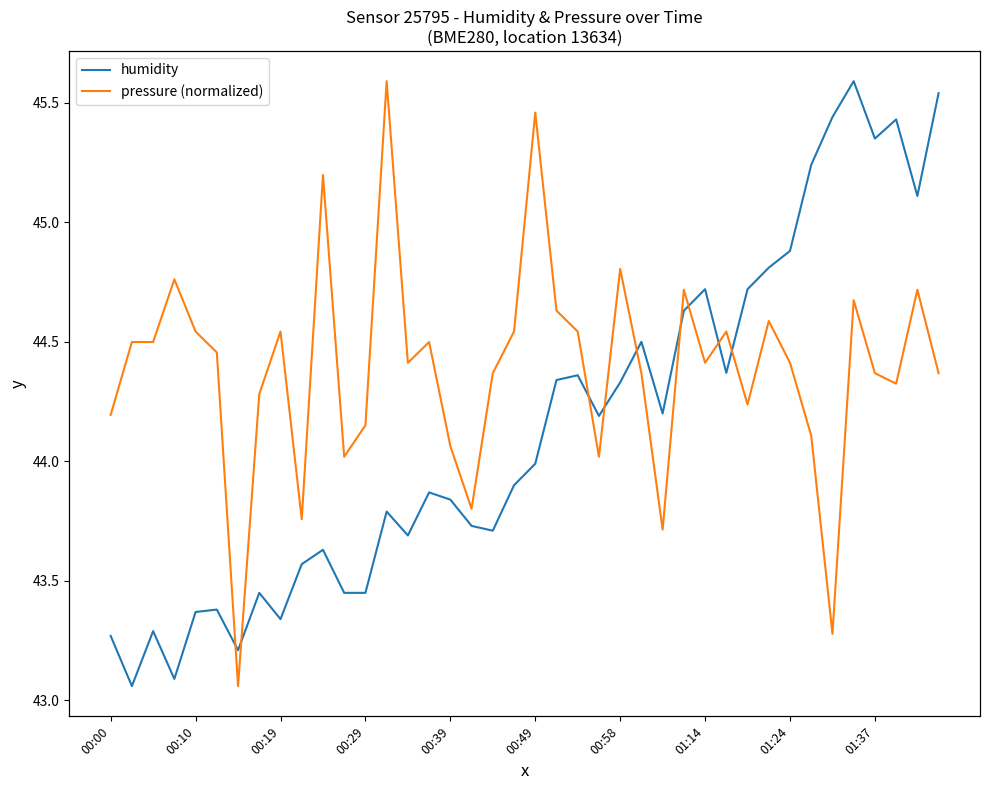

Reading left to right, what are all the values shown in this chart?

humidity: 43.3	43.1	43.3	43.1	43.4	43.4	43.2	43.5	43.3	43.6	43.6	43.5	43.5	43.8	43.7	43.9	43.8	43.7	43.7	43.9	44.0	44.3	44.4	44.2	44.3	44.5	44.2	44.6	44.7	44.4	44.7	44.8	44.9	45.2	45.4	45.6	45.4	45.4	45.1	45.5
pressure (normalized): 44.2	44.5	44.5	44.8	44.5	44.5	43.1	44.3	44.5	43.8	45.2	44.0	44.2	45.6	44.4	44.5	44.1	43.8	44.4	44.5	45.5	44.6	44.5	44.0	44.8	44.4	43.7	44.7	44.4	44.5	44.2	44.6	44.4	44.1	43.3	44.7	44.4	44.3	44.7	44.4